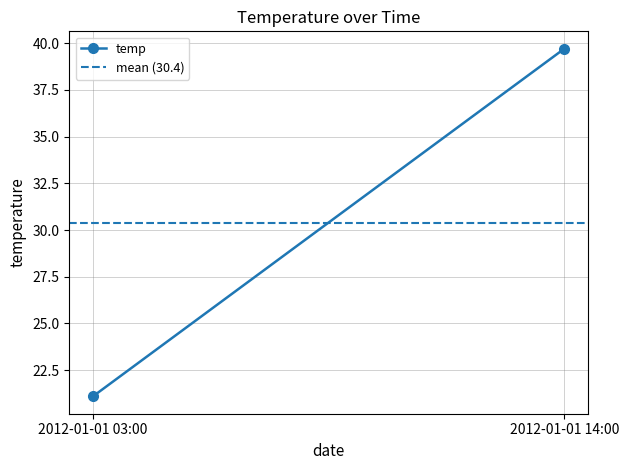

Reading right to left, what are all the values shown in this chart?

temp: 2012-01-01 14:00=39.7	2012-01-01 03:00=21.1
mean (30.4): 2012-01-01 14:00=30.4	2012-01-01 03:00=30.4